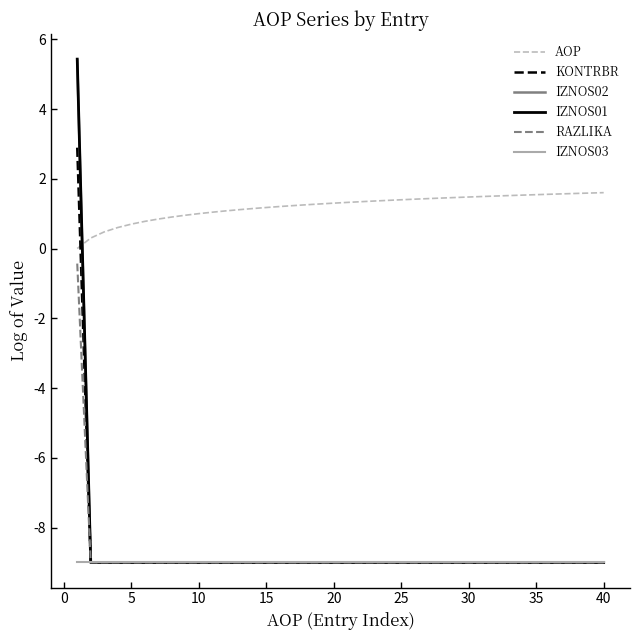

What is the highest value of the IZNOS03 series?

-9.0